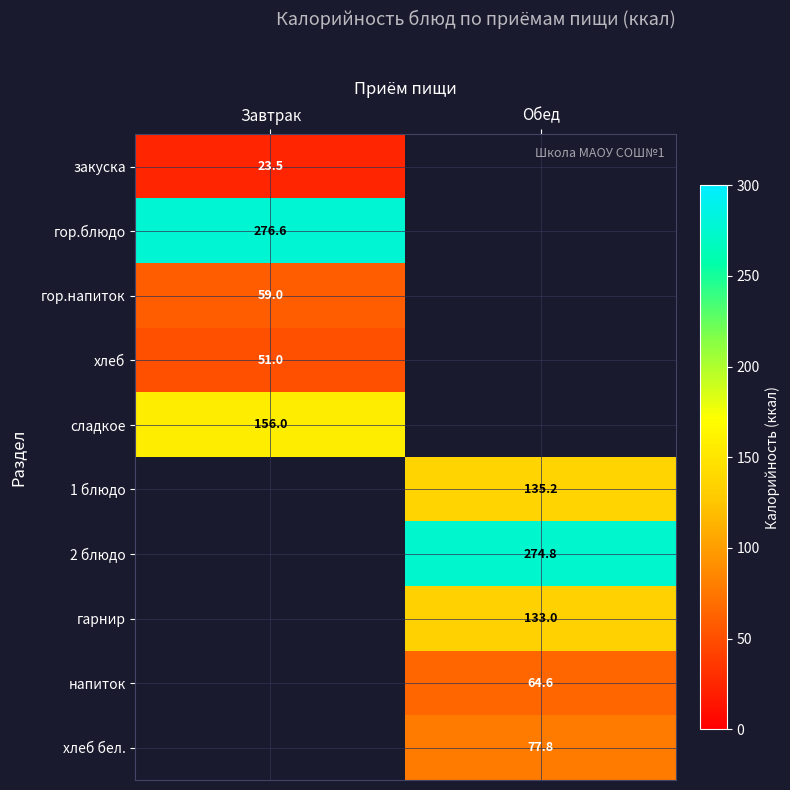

True or false: хлеб бел. has a value of 77.8 at Обед.

True